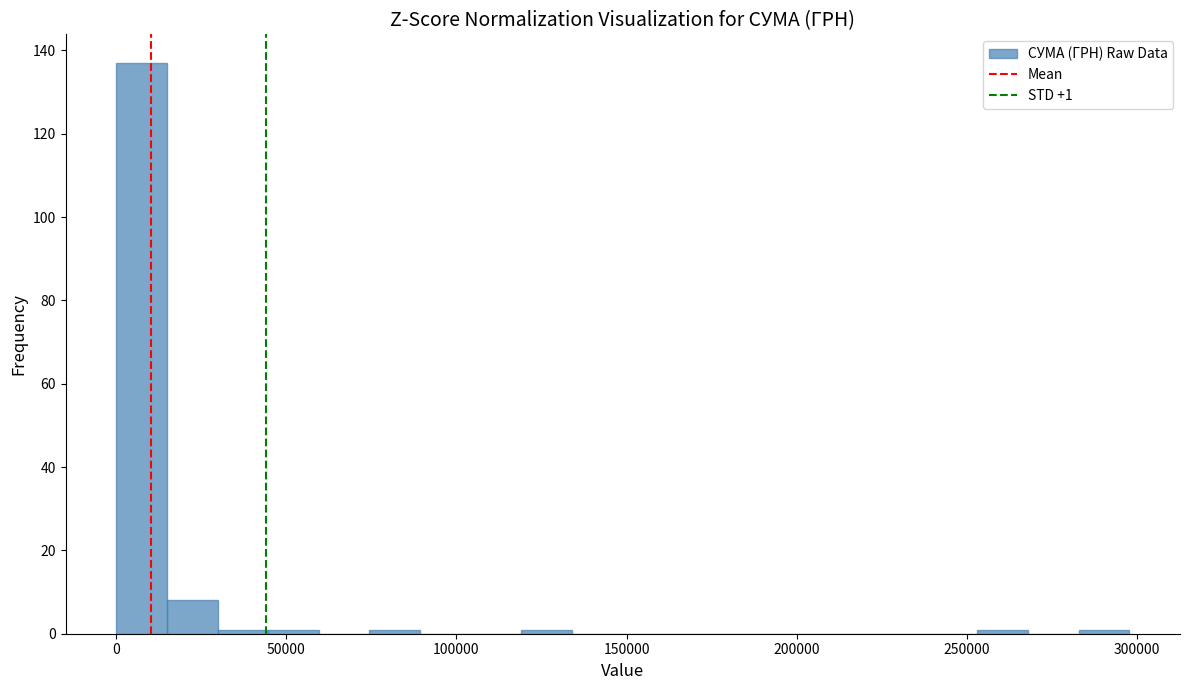

Read against the x-axis, roughly where is the centre of the tallest bar?

5000